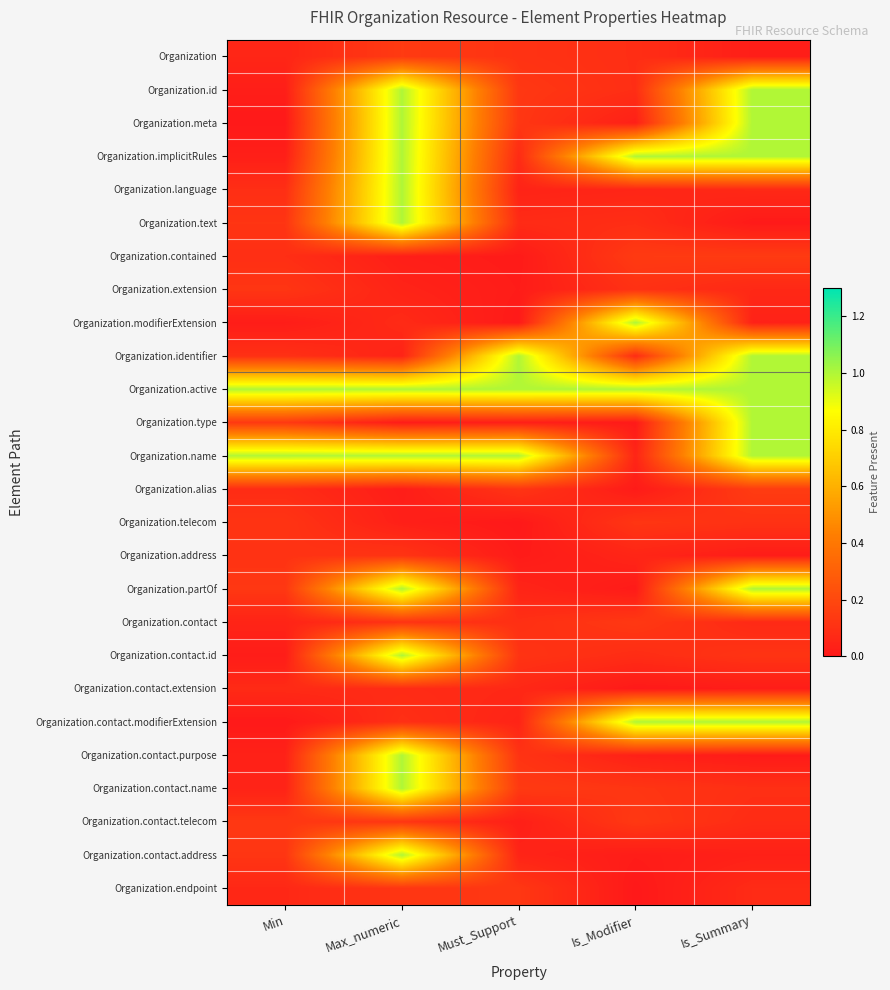

Reading left to right, extract all data points from this chart.

Organization: Min=0.1	Max_numeric=0.1	Must_Support=0.1	Is_Modifier=0.1	Is_Summary=0.0
Organization.id: Min=0.0	Max_numeric=1.0	Must_Support=0.1	Is_Modifier=0.1	Is_Summary=1.0
Organization.meta: Min=0.0	Max_numeric=1.0	Must_Support=0.1	Is_Modifier=0.0	Is_Summary=1.0
Organization.implicitRules: Min=0.0	Max_numeric=1.0	Must_Support=0.1	Is_Modifier=1.0	Is_Summary=1.0
Organization.language: Min=0.1	Max_numeric=1.0	Must_Support=0.0	Is_Modifier=0.1	Is_Summary=0.1
Organization.text: Min=0.1	Max_numeric=1.0	Must_Support=0.1	Is_Modifier=0.1	Is_Summary=0.0
Organization.contained: Min=0.1	Max_numeric=0.0	Must_Support=0.0	Is_Modifier=0.1	Is_Summary=0.1
Organization.extension: Min=0.1	Max_numeric=0.0	Must_Support=0.0	Is_Modifier=0.1	Is_Summary=0.1
Organization.modifierExtension: Min=0.0	Max_numeric=0.1	Must_Support=0.0	Is_Modifier=1.0	Is_Summary=0.0
Organization.identifier: Min=0.1	Max_numeric=0.0	Must_Support=1.0	Is_Modifier=0.1	Is_Summary=1.0
Organization.active: Min=1.0	Max_numeric=1.0	Must_Support=1.0	Is_Modifier=1.0	Is_Summary=1.0
Organization.type: Min=0.1	Max_numeric=0.0	Must_Support=0.0	Is_Modifier=0.0	Is_Summary=1.0
Organization.name: Min=1.0	Max_numeric=1.0	Must_Support=1.0	Is_Modifier=0.1	Is_Summary=1.0
Organization.alias: Min=0.1	Max_numeric=0.0	Must_Support=0.1	Is_Modifier=0.0	Is_Summary=0.1
Organization.telecom: Min=0.1	Max_numeric=0.0	Must_Support=0.0	Is_Modifier=0.1	Is_Summary=0.1
Organization.address: Min=0.1	Max_numeric=0.1	Must_Support=0.0	Is_Modifier=0.1	Is_Summary=0.0
Organization.partOf: Min=0.1	Max_numeric=1.0	Must_Support=0.0	Is_Modifier=0.0	Is_Summary=1.0
Organization.contact: Min=0.0	Max_numeric=0.1	Must_Support=0.1	Is_Modifier=0.1	Is_Summary=0.1
Organization.contact.id: Min=0.0	Max_numeric=1.0	Must_Support=0.1	Is_Modifier=0.1	Is_Summary=0.1
Organization.contact.extension: Min=0.1	Max_numeric=0.1	Must_Support=0.1	Is_Modifier=0.0	Is_Summary=0.0
Organization.contact.modifierExtension: Min=0.0	Max_numeric=0.1	Must_Support=0.0	Is_Modifier=1.0	Is_Summary=1.0
Organization.contact.purpose: Min=0.0	Max_numeric=1.0	Must_Support=0.1	Is_Modifier=0.0	Is_Summary=0.0
Organization.contact.name: Min=0.0	Max_numeric=1.0	Must_Support=0.1	Is_Modifier=0.1	Is_Summary=0.1
Organization.contact.telecom: Min=0.1	Max_numeric=0.1	Must_Support=0.0	Is_Modifier=0.1	Is_Summary=0.1
Organization.contact.address: Min=0.1	Max_numeric=1.0	Must_Support=0.0	Is_Modifier=0.0	Is_Summary=0.0
Organization.endpoint: Min=0.1	Max_numeric=0.1	Must_Support=0.1	Is_Modifier=0.0	Is_Summary=0.1